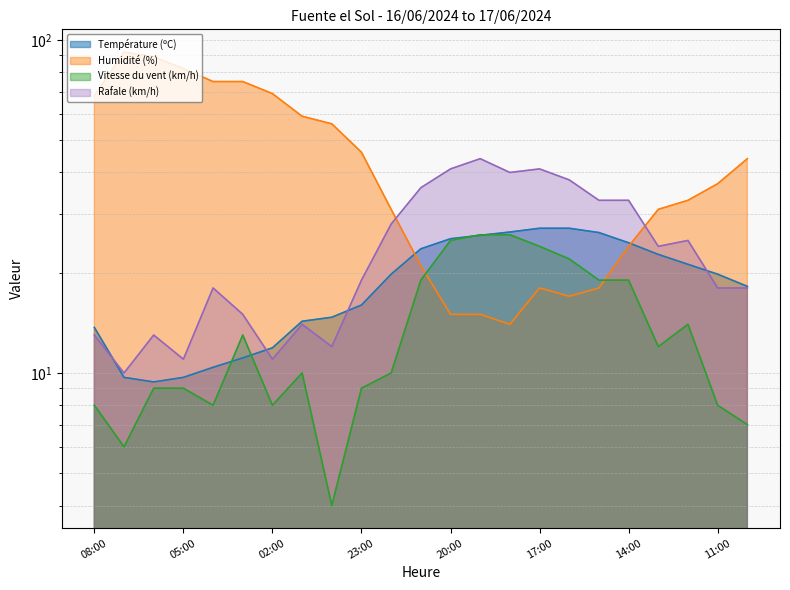

What position from the right is 10:00?

1